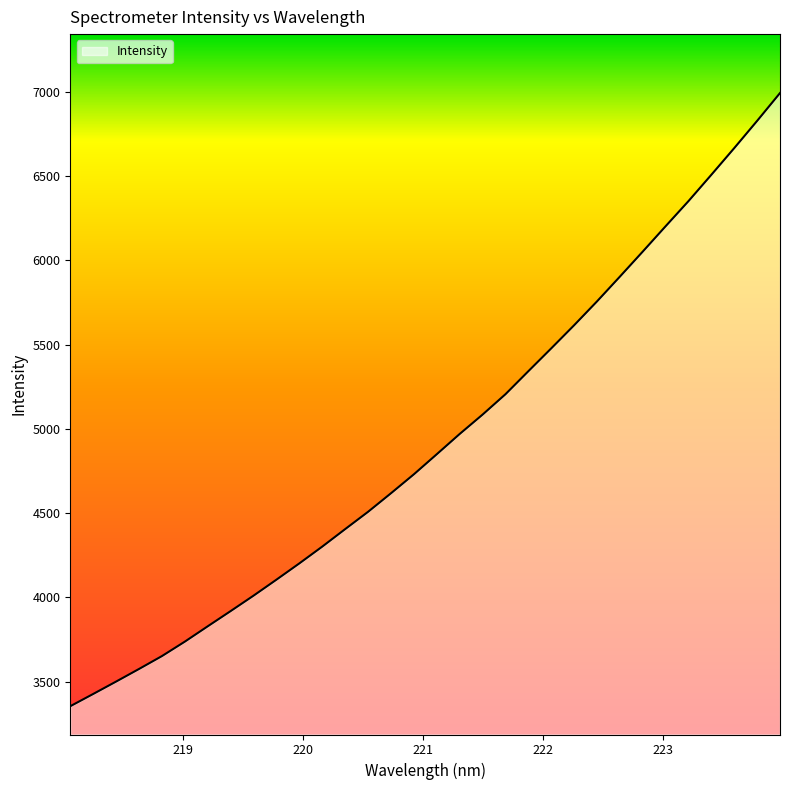

What is the greatest value displayed?

6992.4